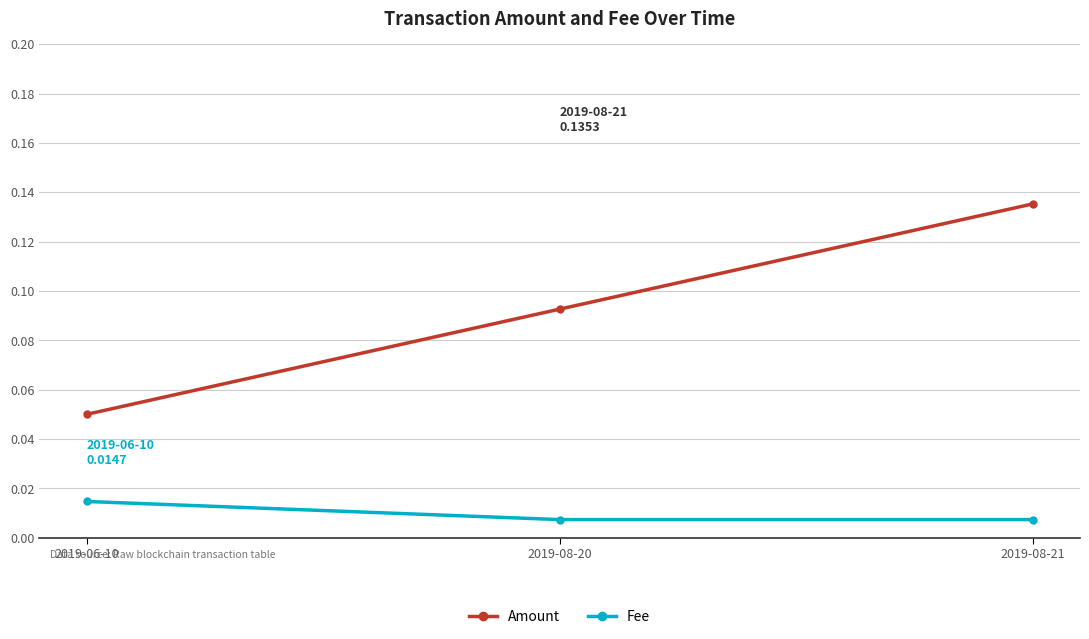

Which series has the largest total across all categories?

Amount